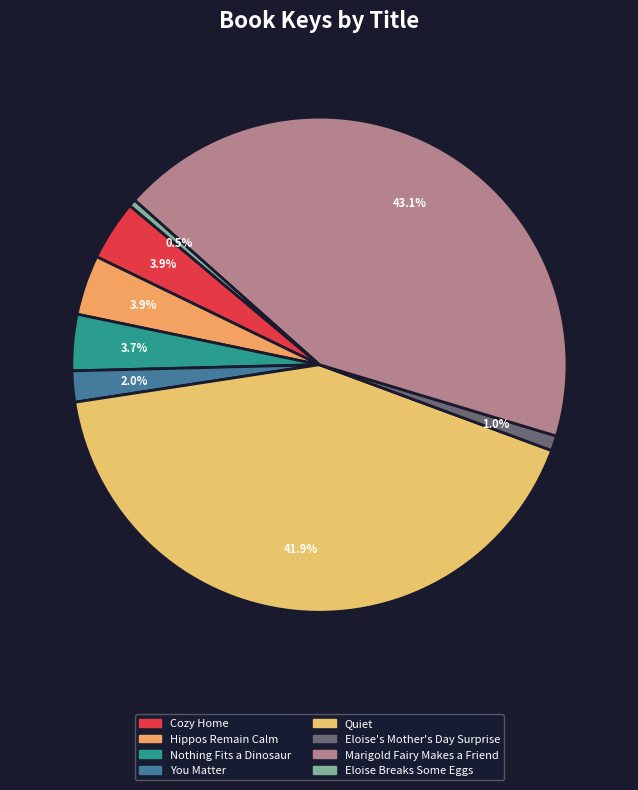

What percentage is the You Matter slice, to the nearest percent?

2%